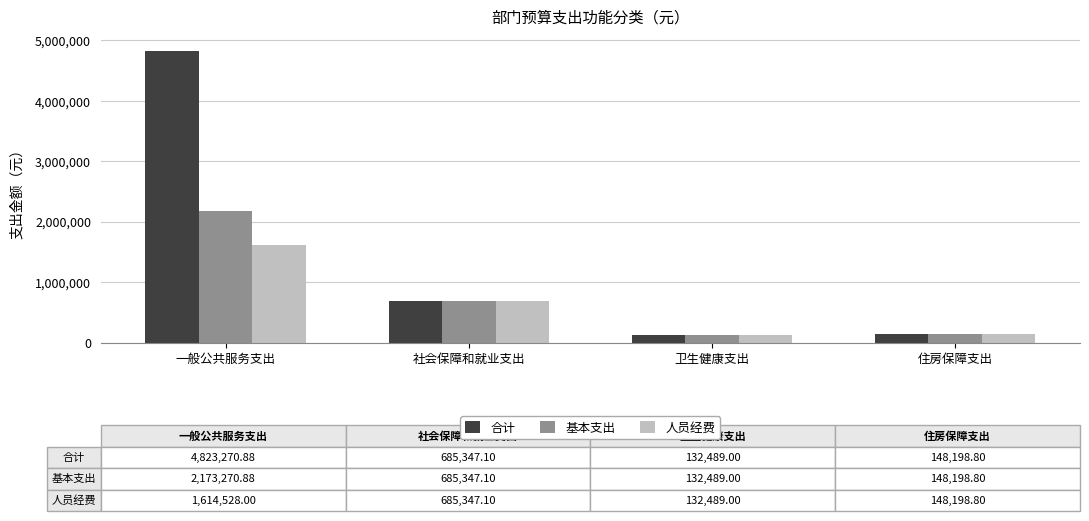

How many bars are there in each group?

3